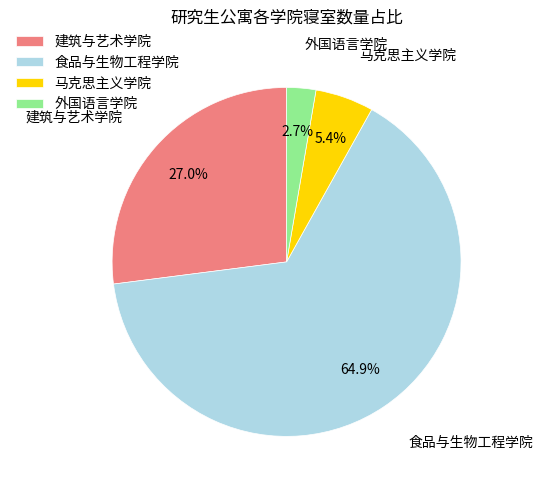

What percentage is NOT represented by 外国语言学院?

97.3%